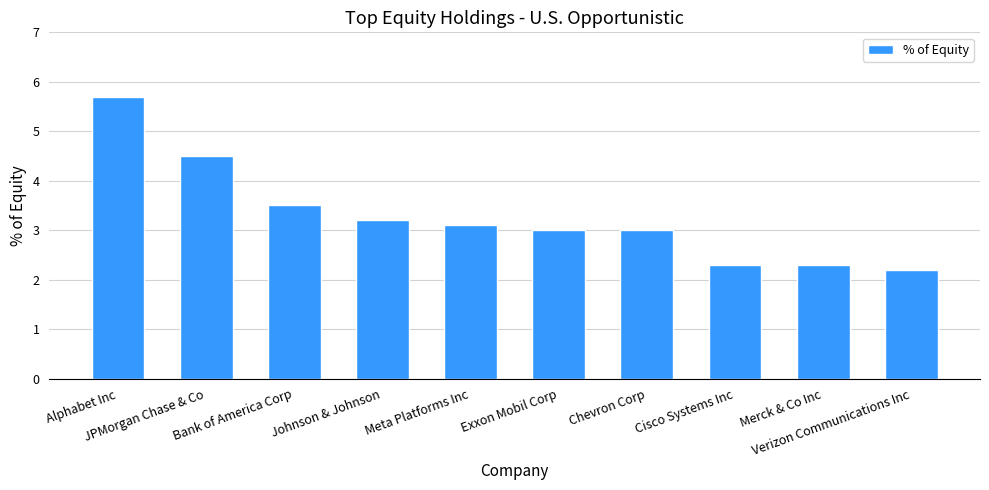

What is the minimum value shown in the chart?

2.2